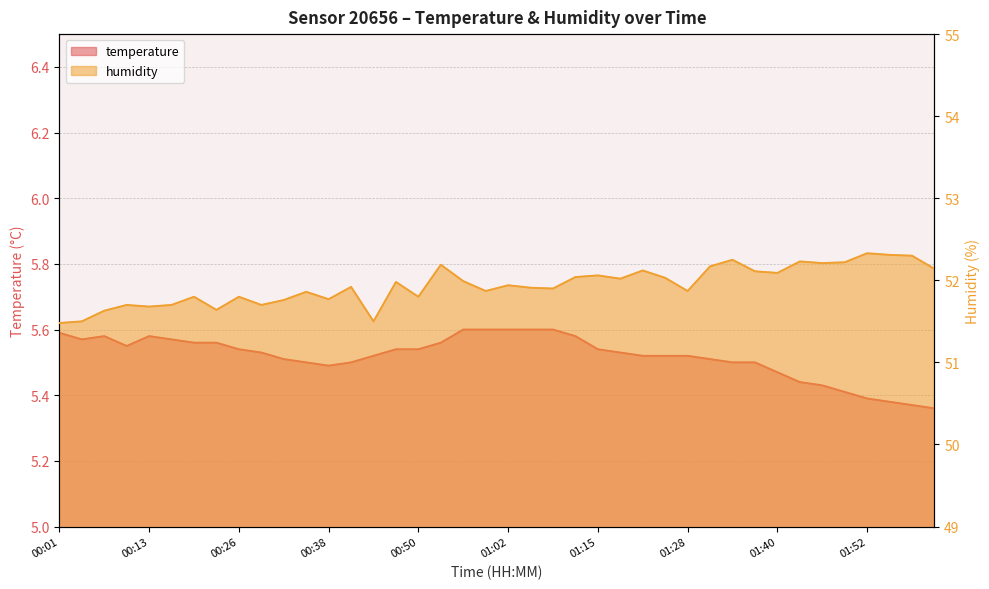

Reading right to left, list all the values displayed in this chart.

temperature: 02:01=5.4	01:58=5.4	01:55=5.4	01:52=5.4	01:49=5.4	01:46=5.4	01:43=5.4	01:40=5.5	01:37=5.5	01:34=5.5	01:31=5.5	01:28=5.5	01:25=5.5	01:21=5.5	01:18=5.5	01:15=5.5	01:12=5.6	01:09=5.6	01:06=5.6	01:02=5.6	00:59=5.6	00:56=5.6	00:53=5.6	00:50=5.5	00:47=5.5	00:44=5.5	00:41=5.5	00:38=5.5	00:35=5.5	00:32=5.5	00:29=5.5	00:26=5.5	00:23=5.6	00:20=5.6	00:16=5.6	00:13=5.6	00:10=5.5	00:07=5.6	00:04=5.6	00:01=5.6
humidity: 02:01=52.1	01:58=52.3	01:55=52.3	01:52=52.3	01:49=52.2	01:46=52.2	01:43=52.2	01:40=52.1	01:37=52.1	01:34=52.2	01:31=52.2	01:28=51.9	01:25=52.0	01:21=52.1	01:18=52.0	01:15=52.1	01:12=52.0	01:09=51.9	01:06=51.9	01:02=51.9	00:59=51.9	00:56=52.0	00:53=52.2	00:50=51.8	00:47=52.0	00:44=51.5	00:41=51.9	00:38=51.8	00:35=51.9	00:32=51.8	00:29=51.7	00:26=51.8	00:23=51.6	00:20=51.8	00:16=51.7	00:13=51.7	00:10=51.7	00:07=51.6	00:04=51.5	00:01=51.5